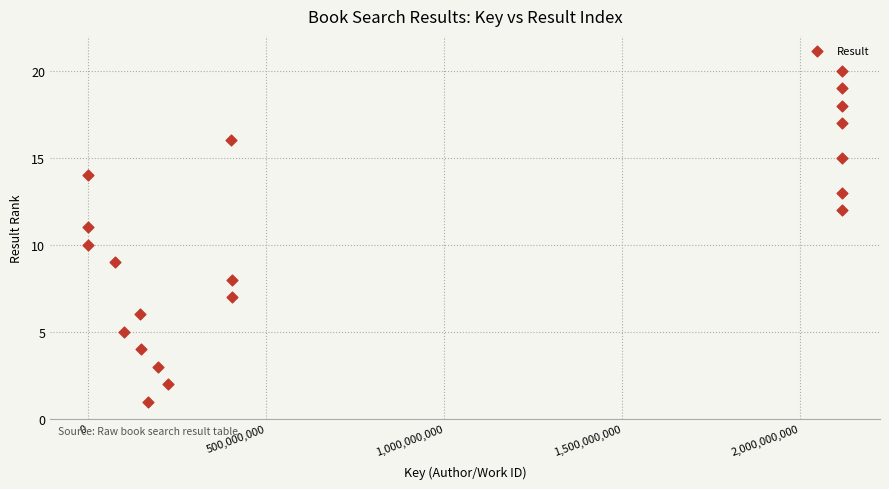

What is the range of X values (max minus min)?

2117873787